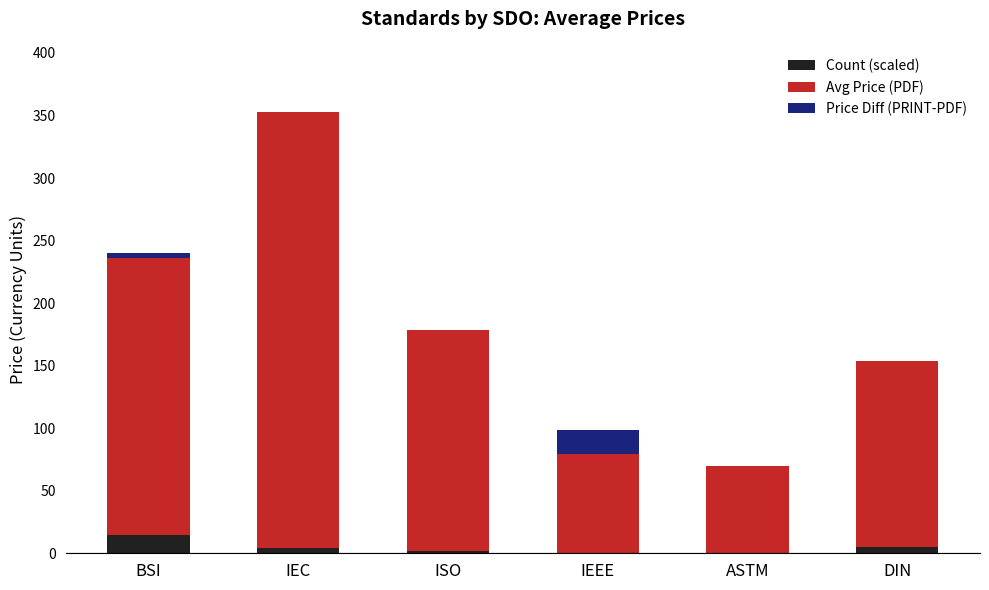

What is the highest value of the Count (scaled) series?

15.0